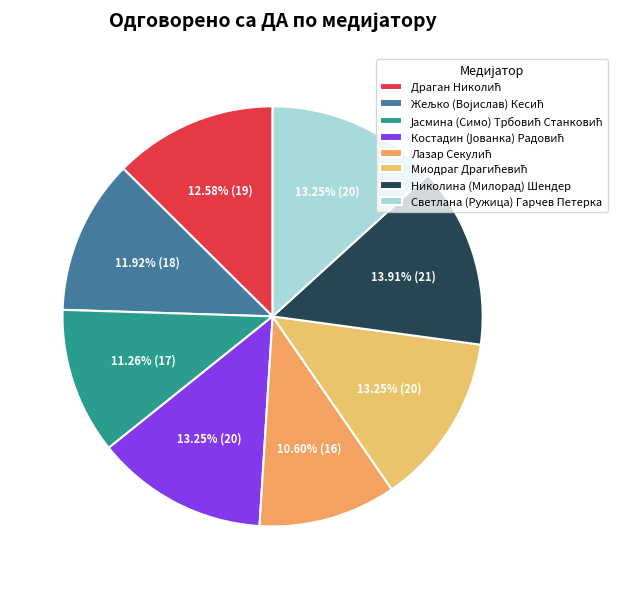

Count the number of slices in the pie.

8